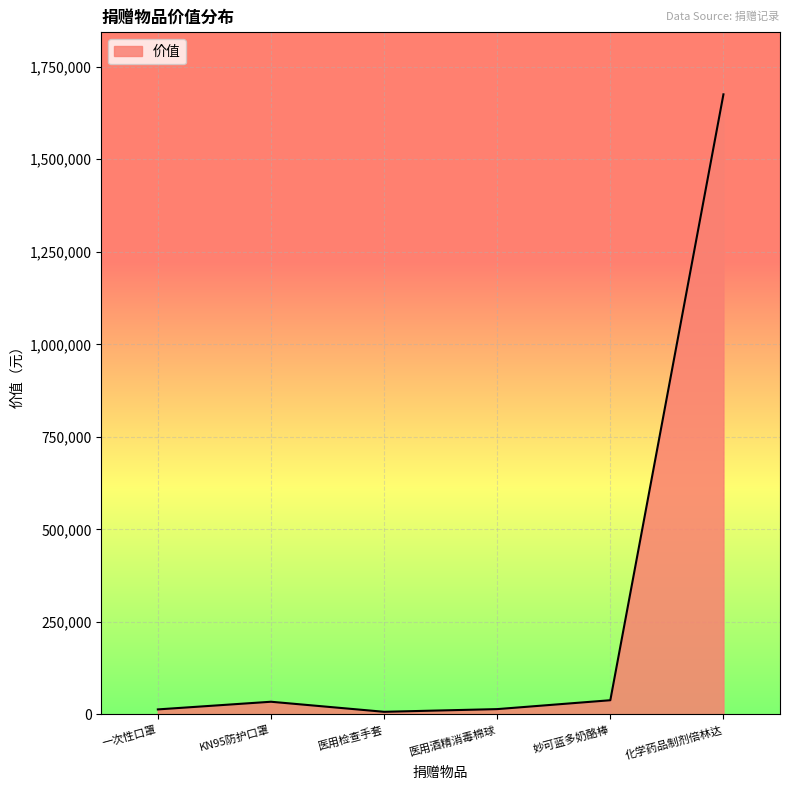

What is the greatest value displayed?

1675320